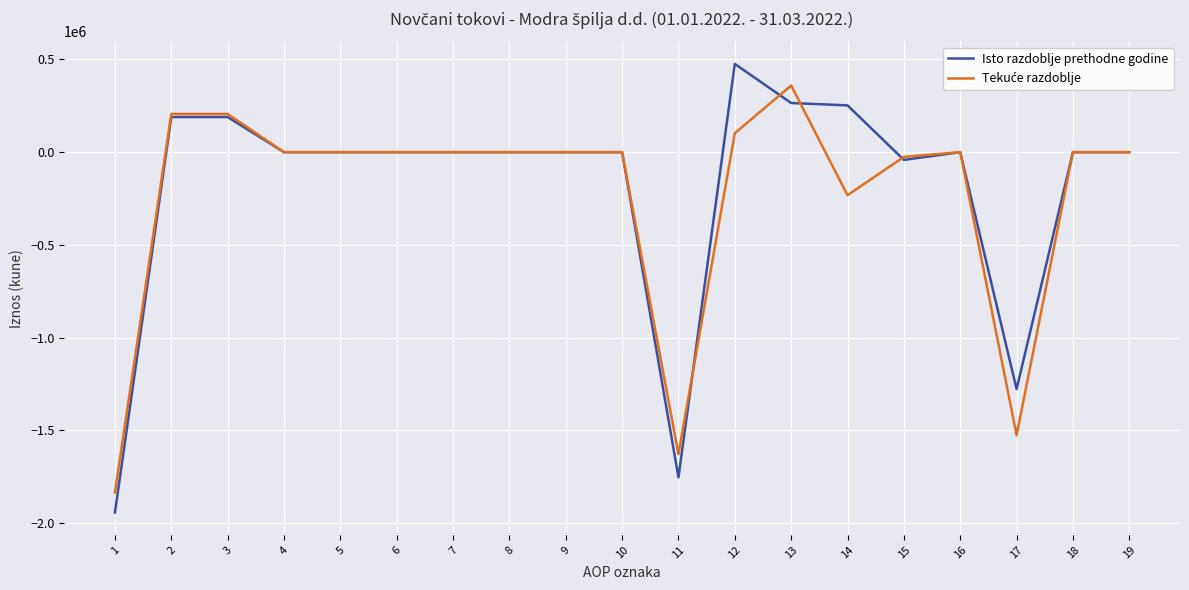

What is the minimum value for Isto razdoblje prethodne godine?

-1942914